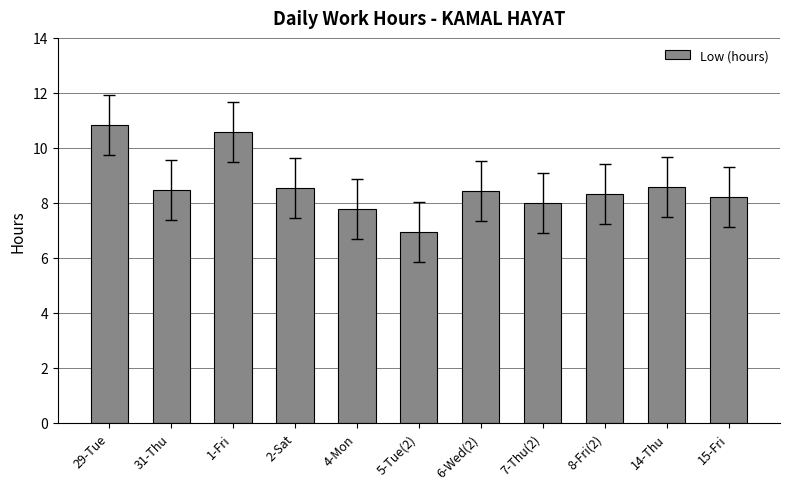

Which has a higher value, 14-Thu or 8-Fri(2)?

14-Thu